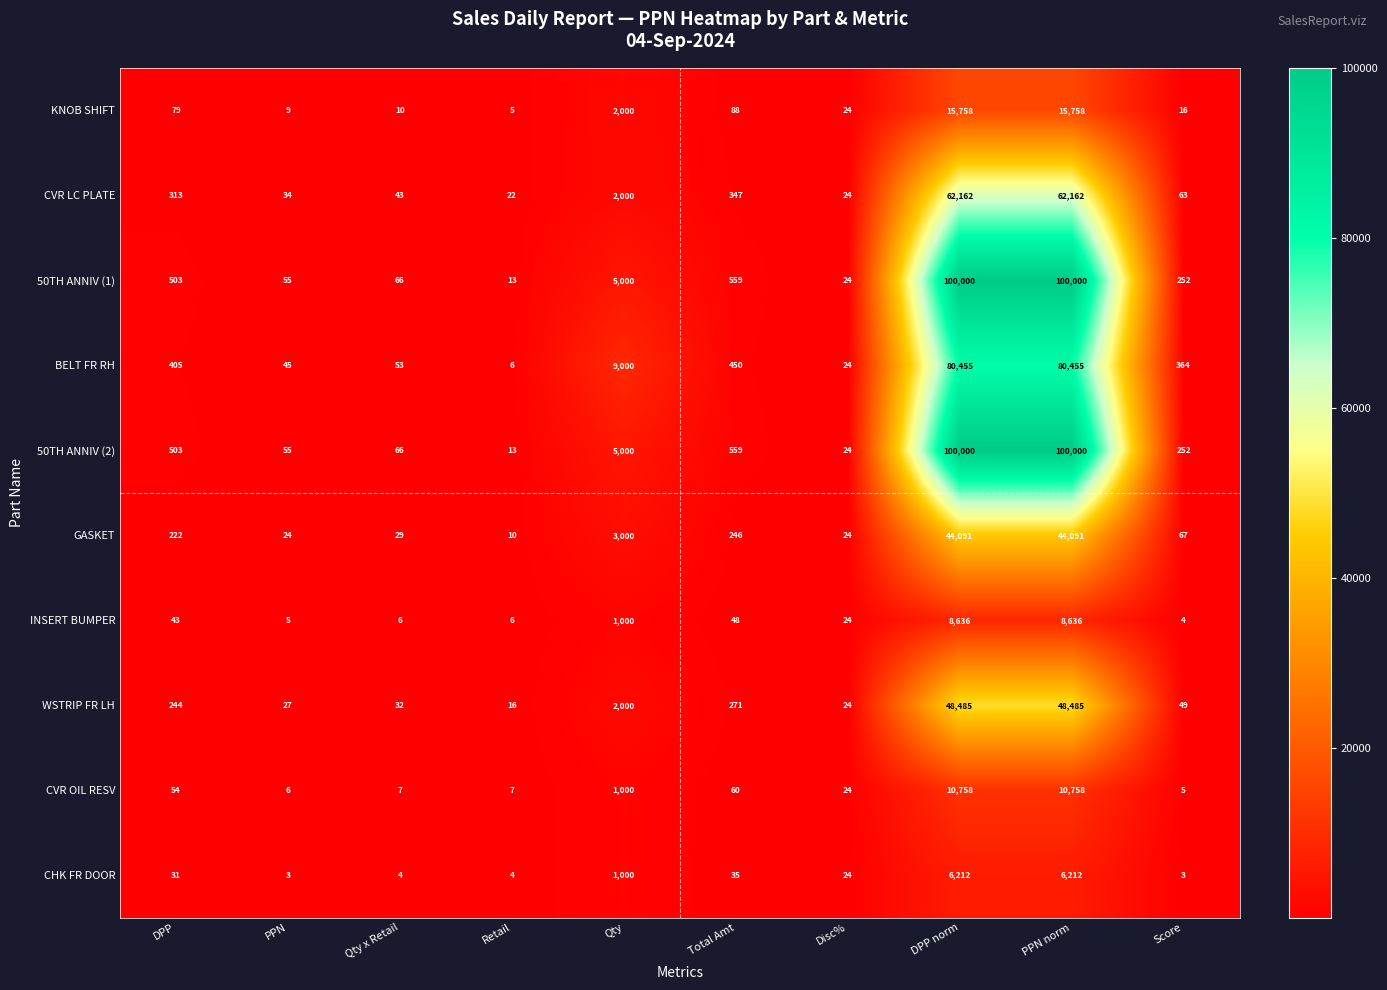

What is the total value across all series at Qty x Retail?

316